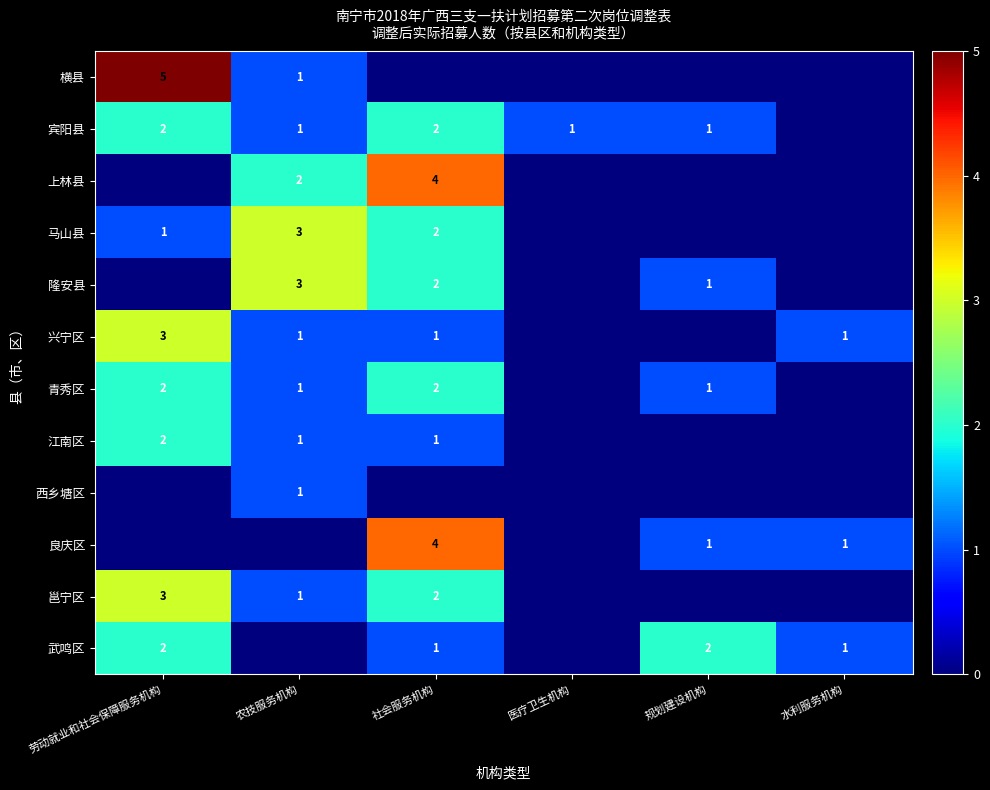

Is the value of 西乡塘区 at 农技服务机构 greater than the value of 武鸣区 at 劳动就业和社会保障服务机构?

No